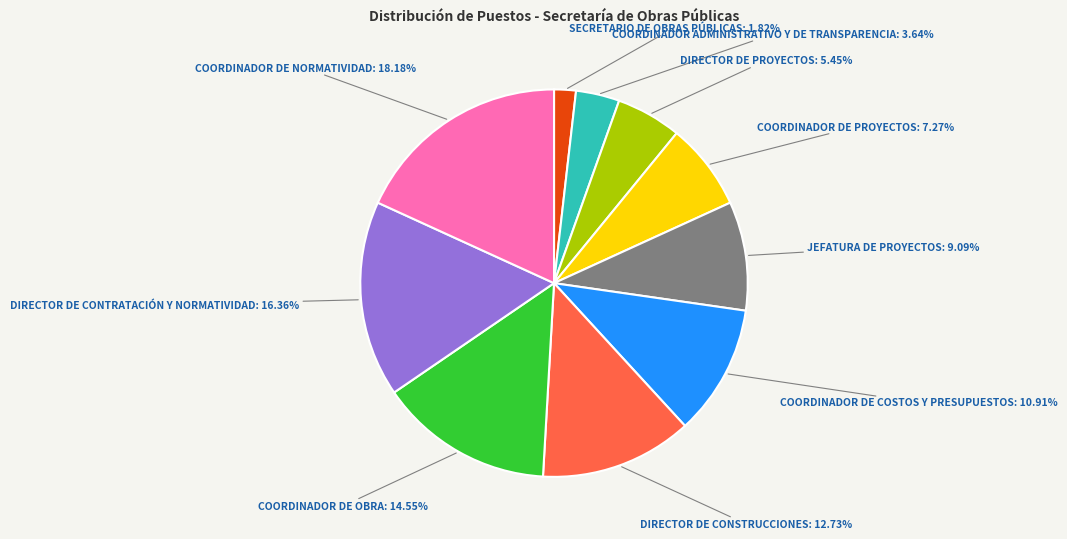

Is there any slice that represents more than half of the pie?

No